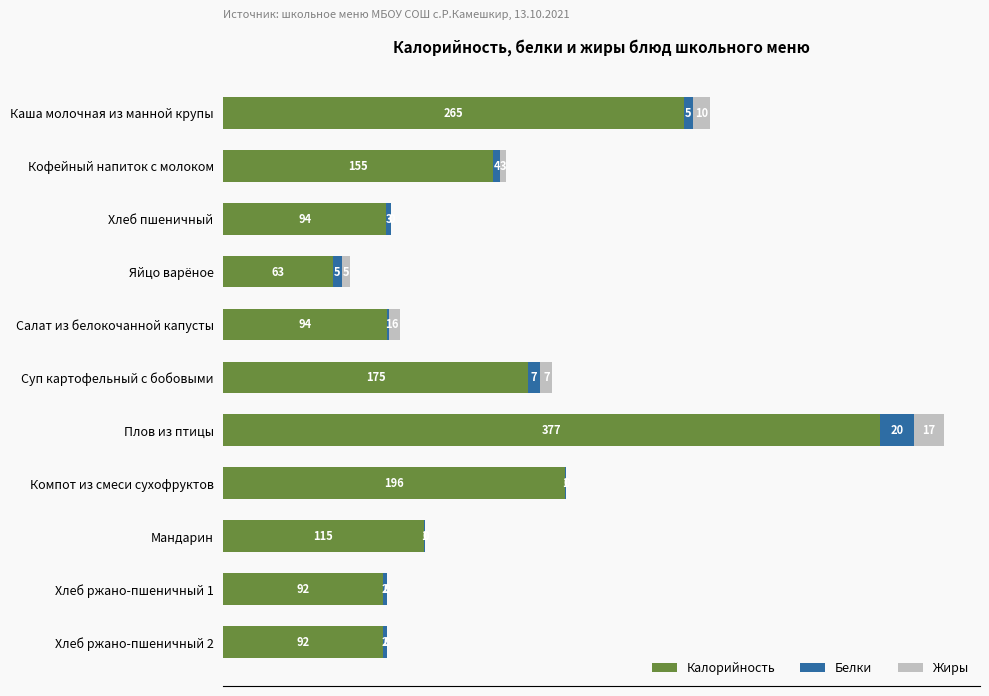

Which category has the highest value in the Калорийность series?

Плов из птицы